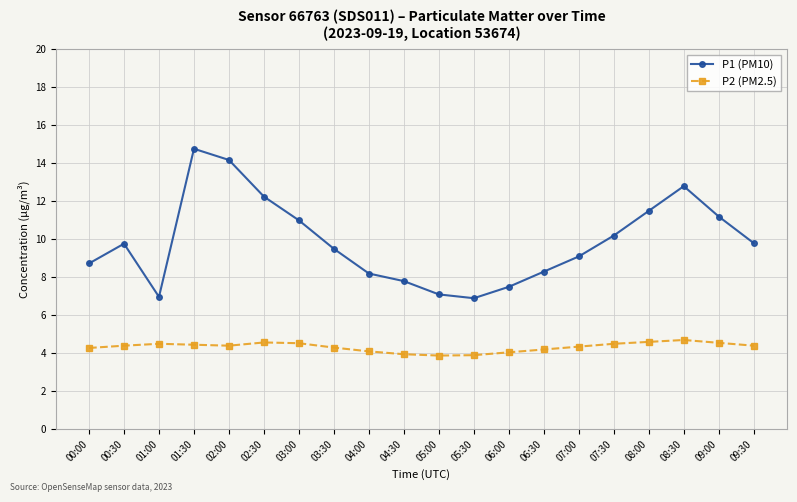

What is the minimum value for P2 (PM2.5)?

3.9